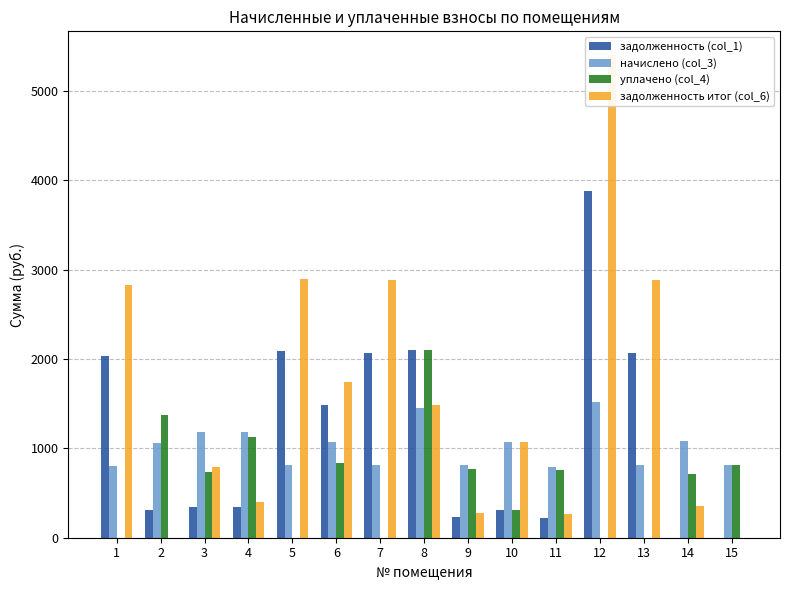

How many groups of bars are there?

15